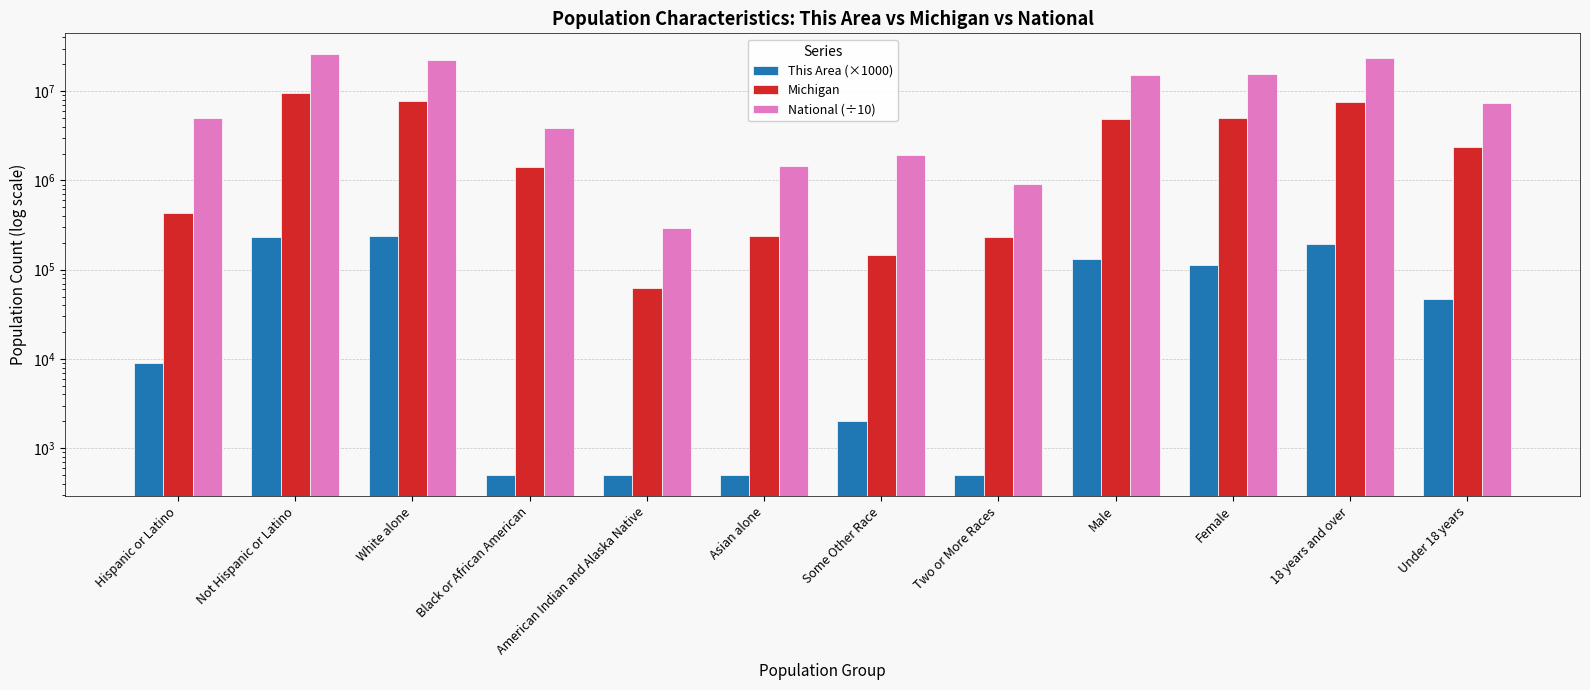

What is the minimum value shown in the chart?

500.0